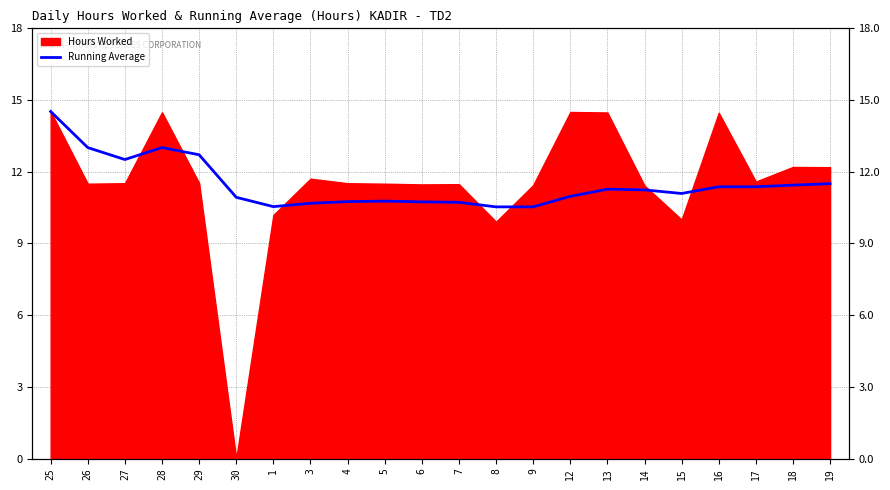

True or false: the data shows 12.5 at 27.

True